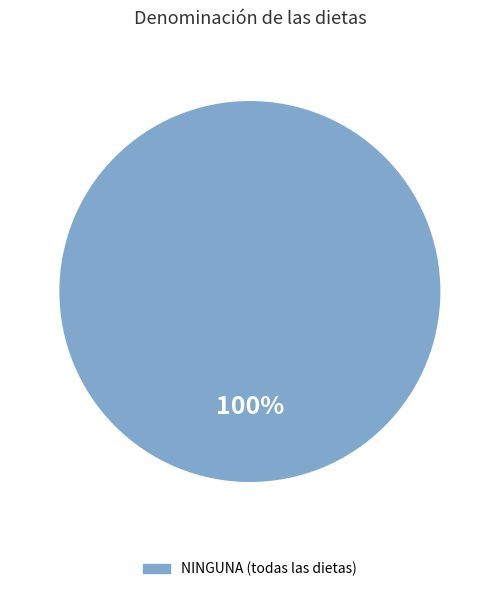

Does any single category account for the majority?

Yes